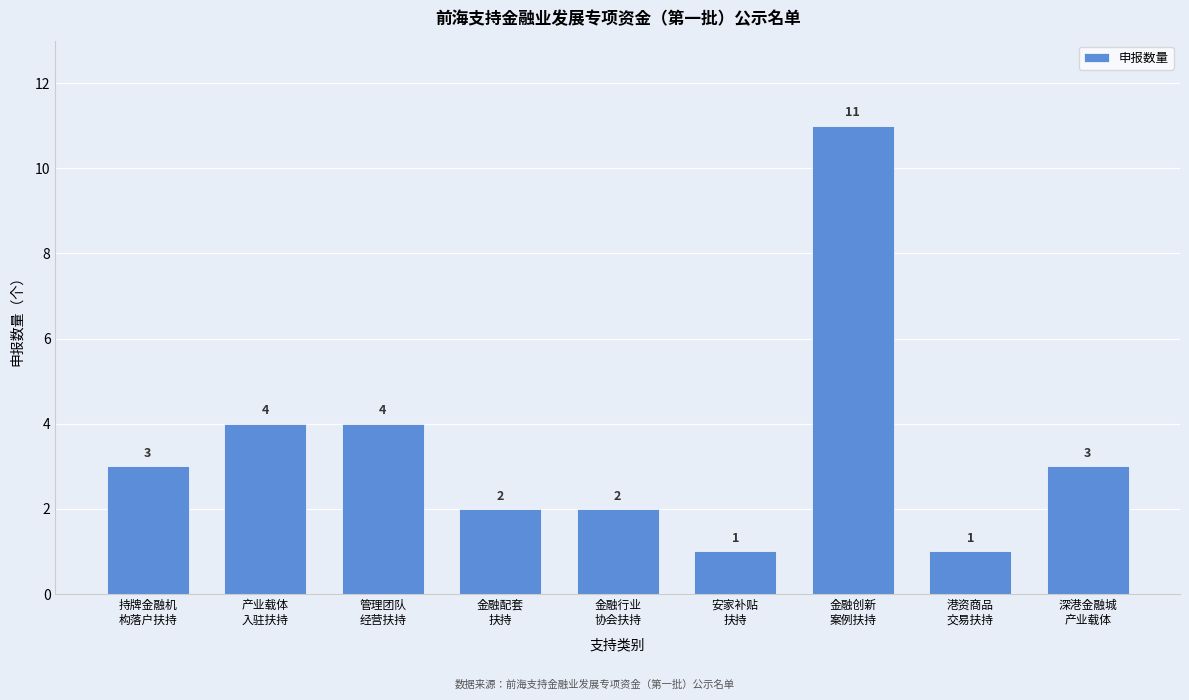

Reading right to left, extract all data points from this chart.

3	1	11	1	2	2	4	4	3